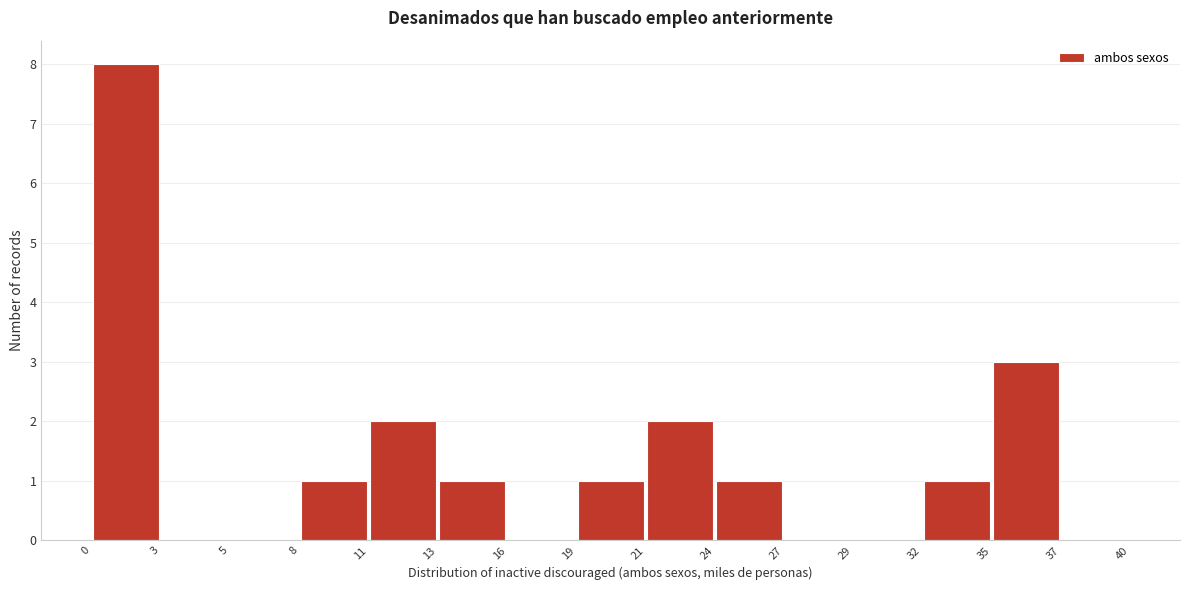

Reading left to right, list every bar in this chart as the range it spans on the x-axis followed by its height. The values are not printed on the chart, so give them approximately, as read against the axis.

0 to 3: 8
3 to 5: 0
5 to 8: 0
8 to 11: 1
11 to 13: 2
13 to 16: 1
16 to 19: 0
19 to 21: 1
21 to 24: 2
24 to 27: 1
27 to 29: 0
29 to 32: 0
32 to 35: 1
35 to 37: 3
37 to 40: 0